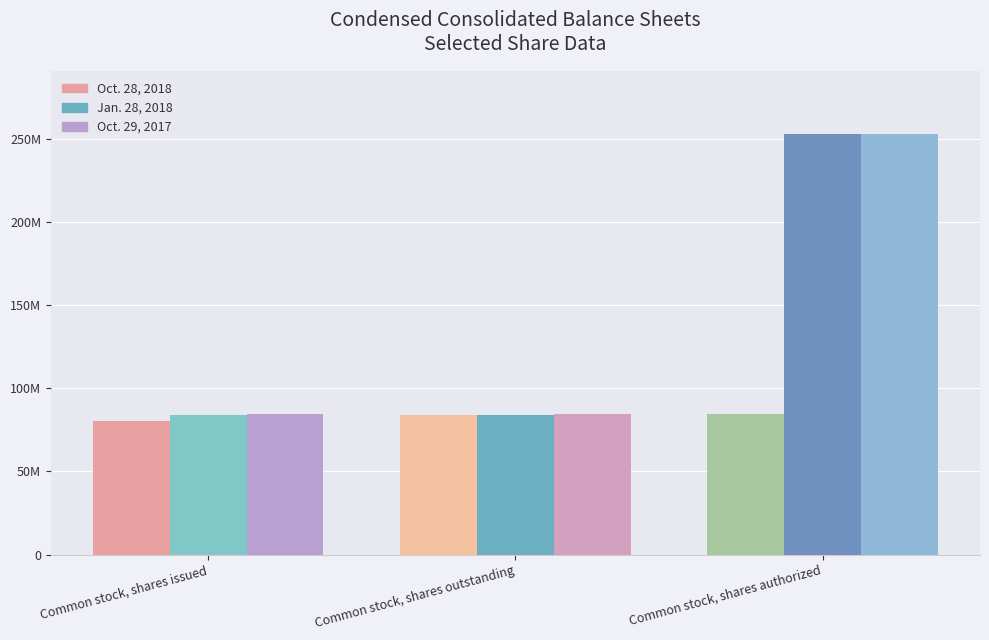

At Common stock, shares outstanding, list the series in order from largest to smallest.

Oct. 29, 2017, Oct. 28, 2018, Jan. 28, 2018